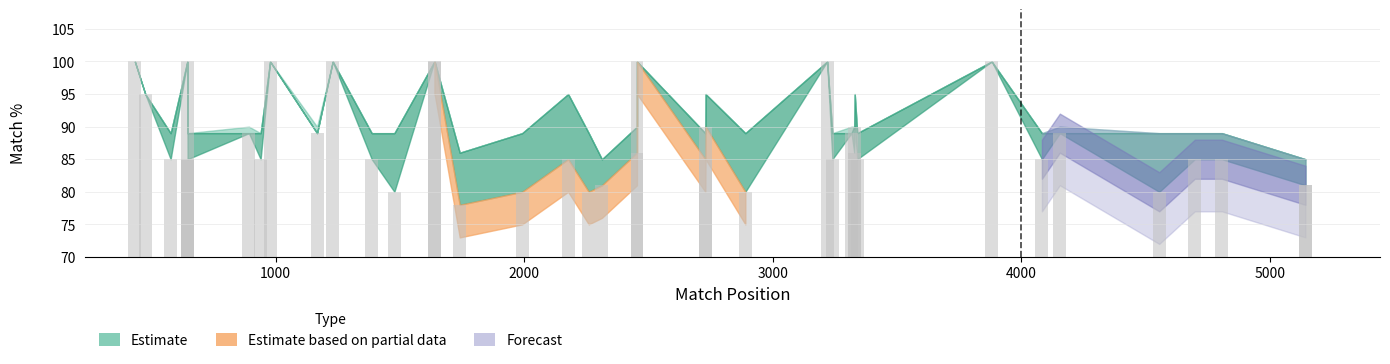

What is the difference between the maximum and second lowest values in the SDR Match % series?

15